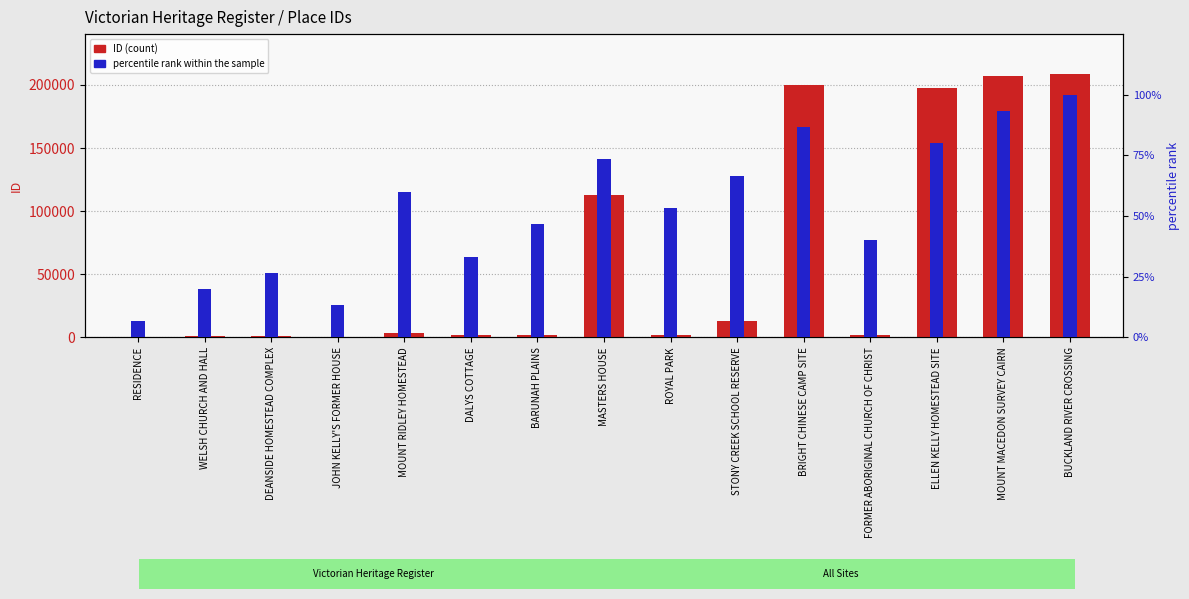

What is the approximate value of ID (count) at MOUNT MACEDON SURVEY CAIRN?

207061.0